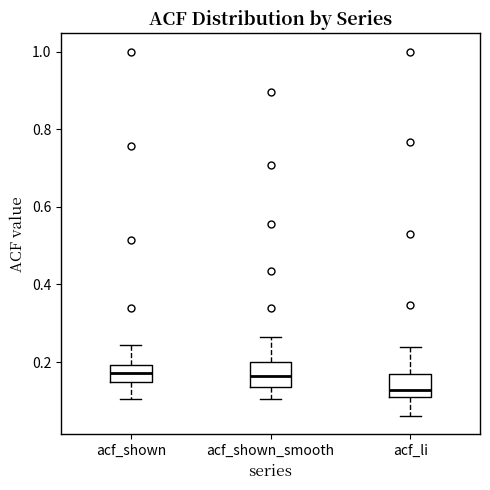

Reading left to right, read every box against the y-axis: the position of its median line, the range the box covers, and the ends of its whiskers. The values are not printed on the chart, so give them approximately, as read against the axis.

acf_shown: median 0.18, box 0.14 to 0.20, whiskers 0.10 to 0.24
acf_shown_smooth: median 0.16, box 0.14 to 0.20, whiskers 0.10 to 0.26
acf_li: median 0.12 (just above the box's lower edge), box 0.12 to 0.18, whiskers 0.06 to 0.24